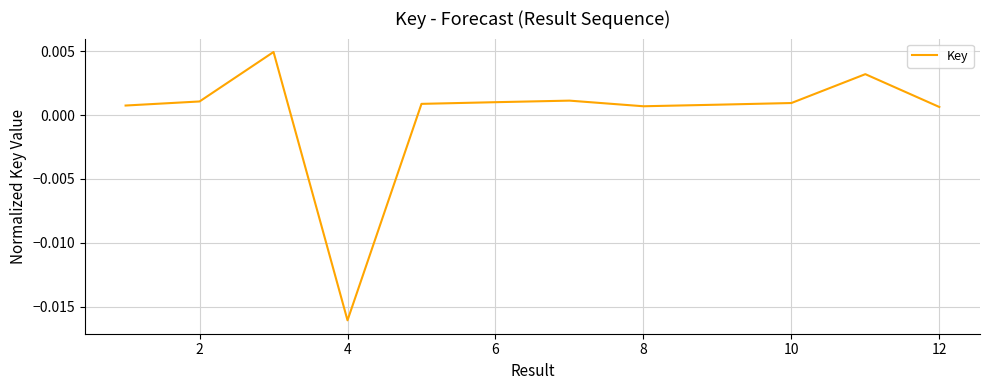

Which label corresponds to the smallest value in the chart?

4